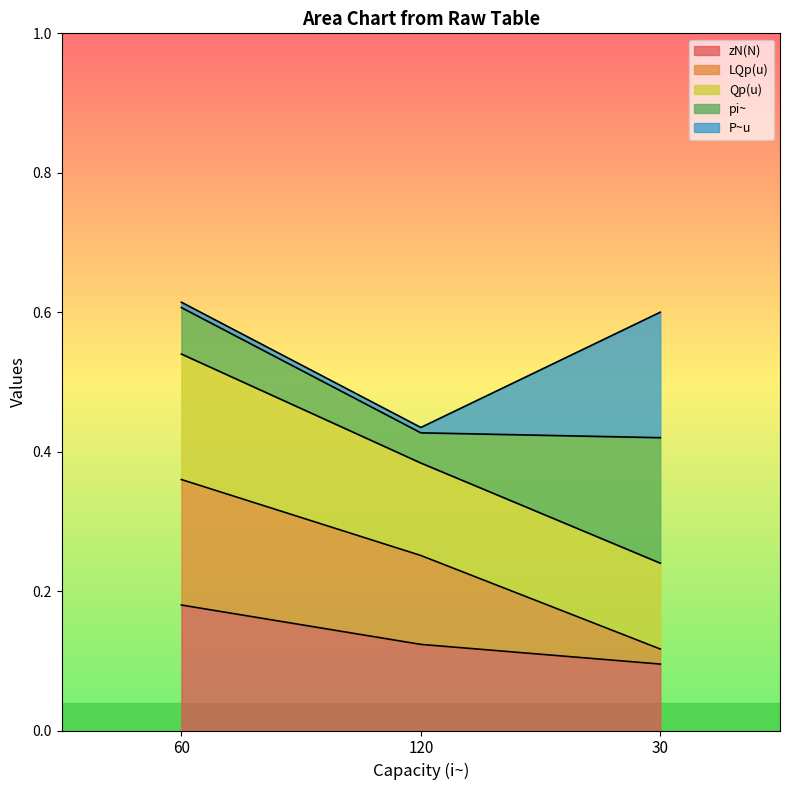

The value of zN(N) at 30 is 0.1. True or false?

True